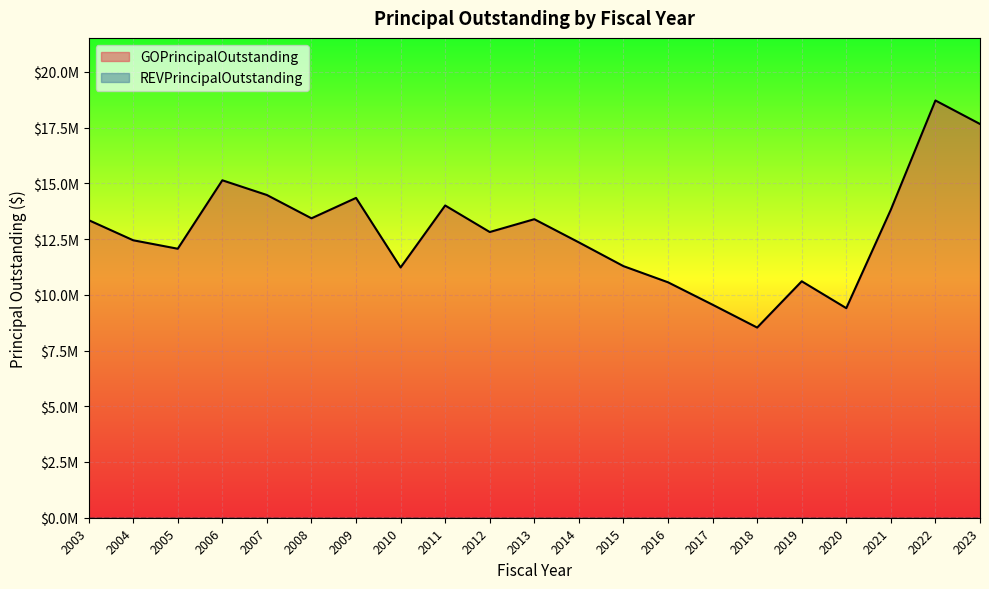

The chart shows a value of 12815000 at 2012. True or false?

True